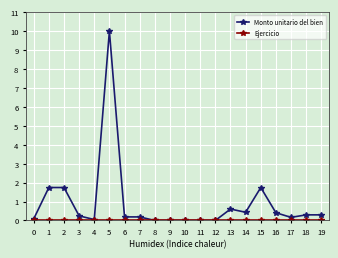

True or false: Monto unitario del bien has a value of 0.2 at 6.

True